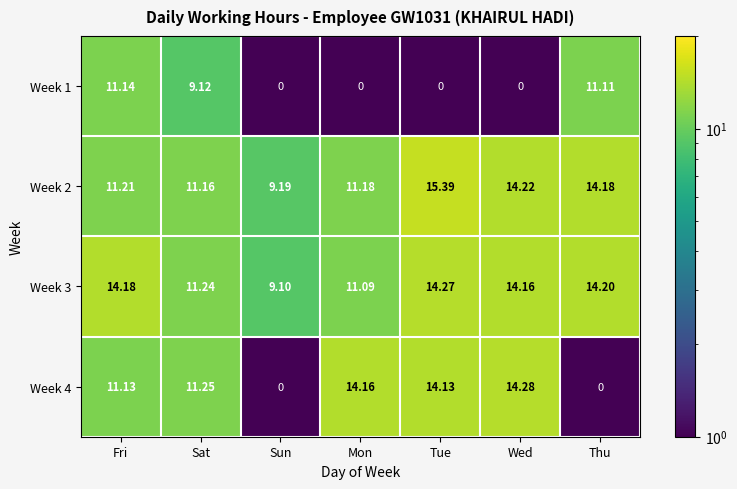

At which label is Week 1 closest to 5?

Sat